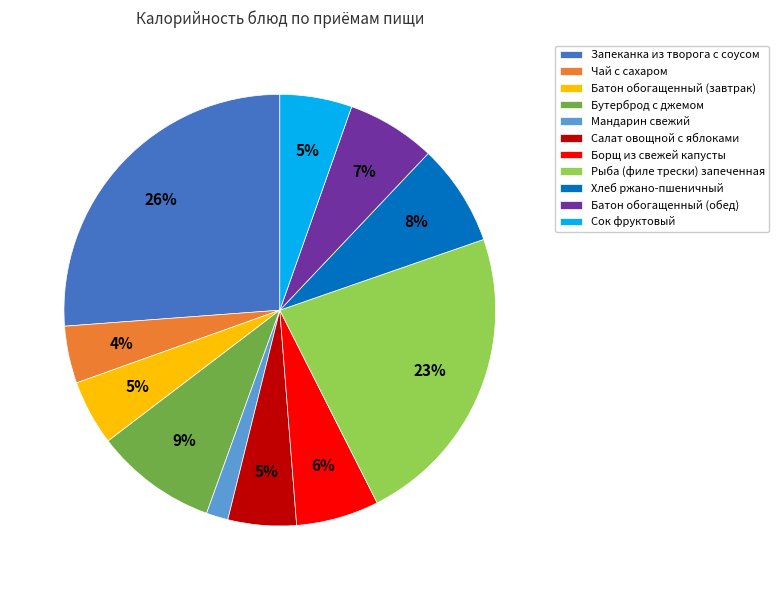

Which has a higher value, Мандарин свежий or Борщ из свежей капусты?

Борщ из свежей капусты